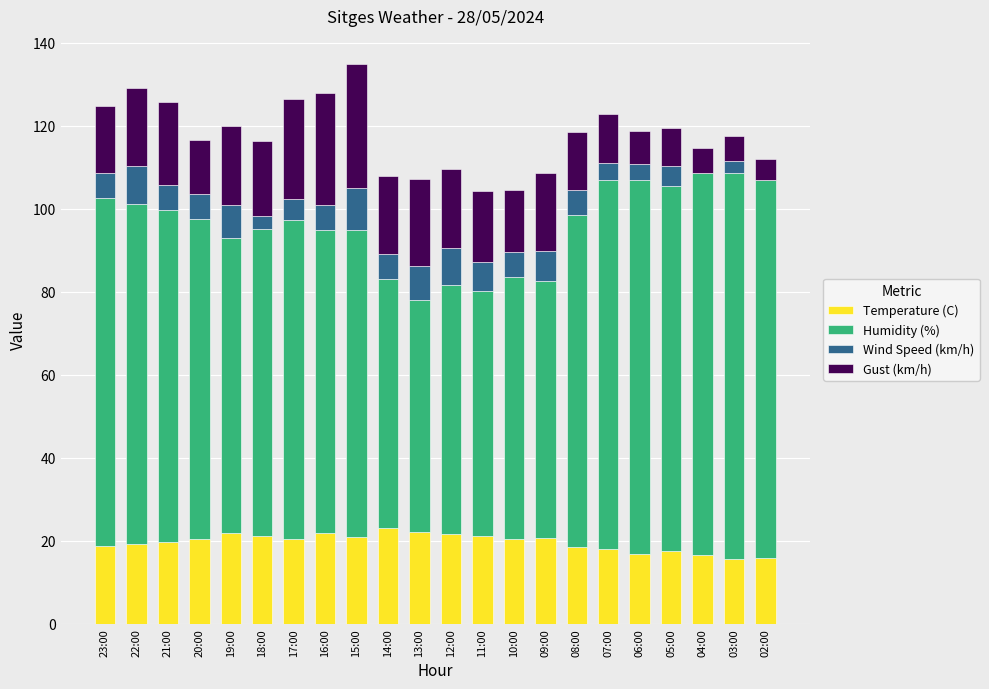

True or false: Temperature (C) has a value of 35.3 at 15:00.

False